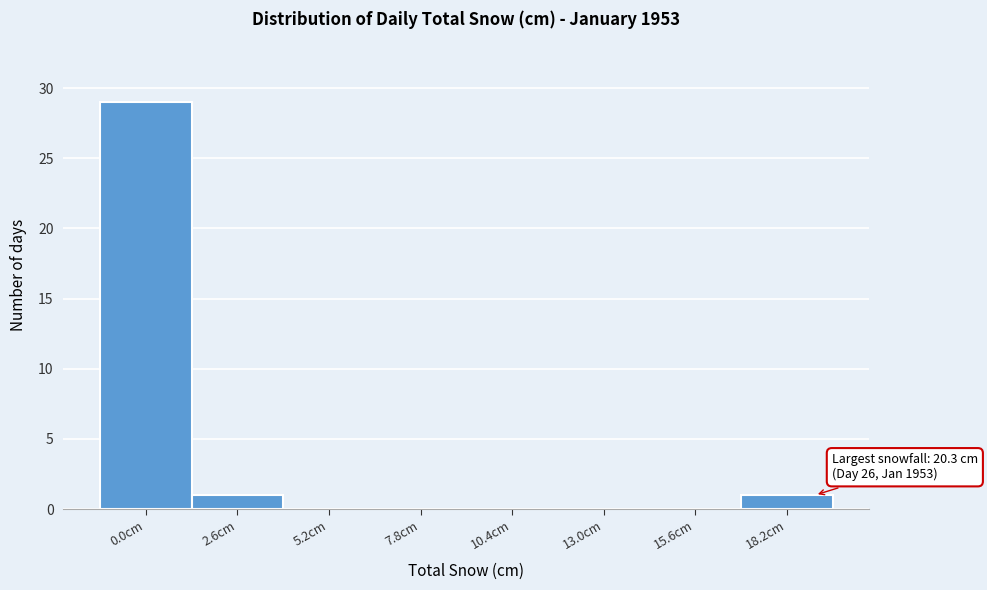

Reading right to left, what are all the values shown in this chart?

18.2cm=1	15.6cm=0	13.0cm=0	10.4cm=0	7.8cm=0	5.2cm=0	2.6cm=1	0.0cm=29